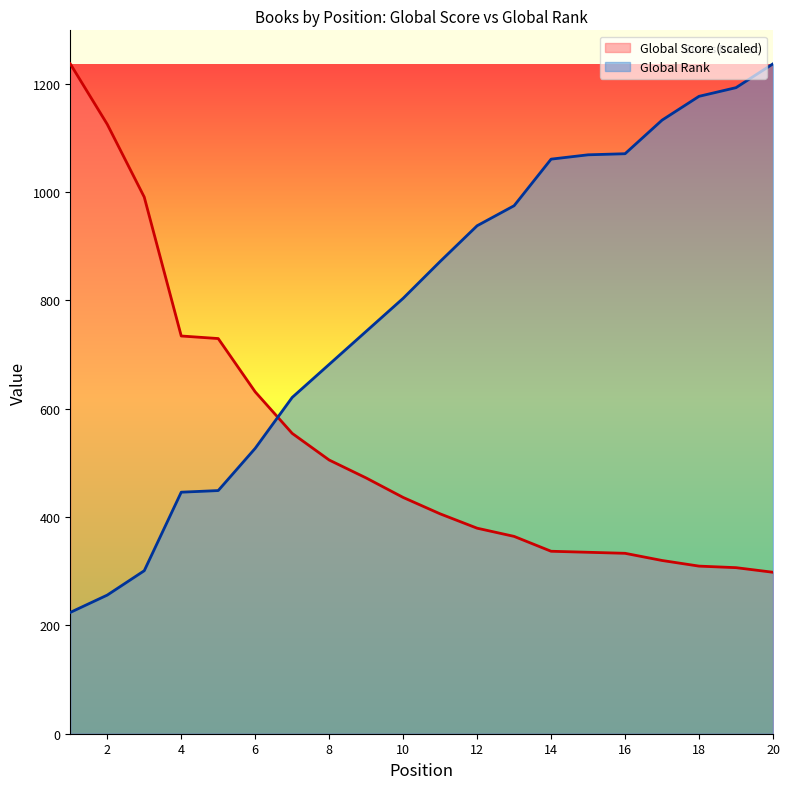

Reading left to right, extract all data points from this chart.

Global Score: 1=1237.0	2=1125.3	3=990.9	4=734.4	5=729.7	6=631.3	7=554.6	8=505.4	9=472.3	10=436.3	11=406.0	12=379.5	13=364.4	14=336.9	15=335.0	16=333.1	17=319.9	18=309.5	19=306.6	20=298.1
Global Rank: 1=224.0	2=256.0	3=301.0	4=446.0	5=449.0	6=527.0	7=621.0	8=682.0	9=743.0	10=804.0	11=872.0	12=938.0	13=975.0	14=1061.0	15=1069.0	16=1071.0	17=1133.0	18=1177.0	19=1193.0	20=1237.0